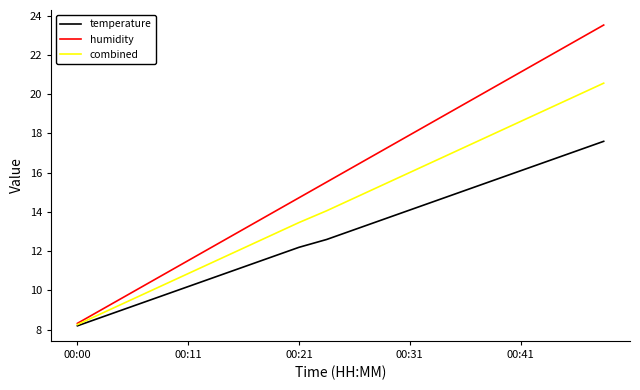

Which series has the largest range (max minus min)?

humidity